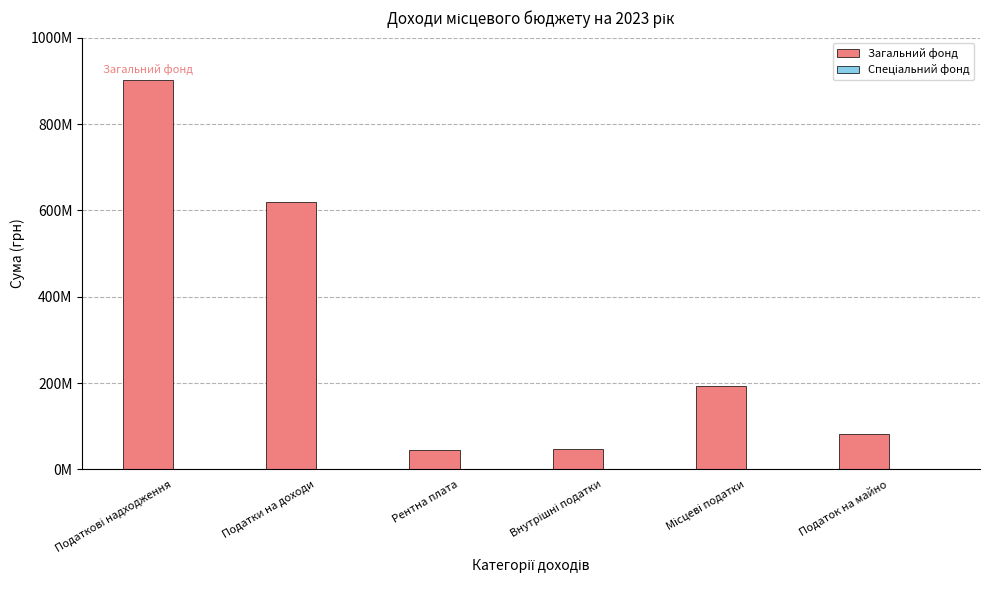

Are the bars grouped side by side (vs. stacked)?

Yes